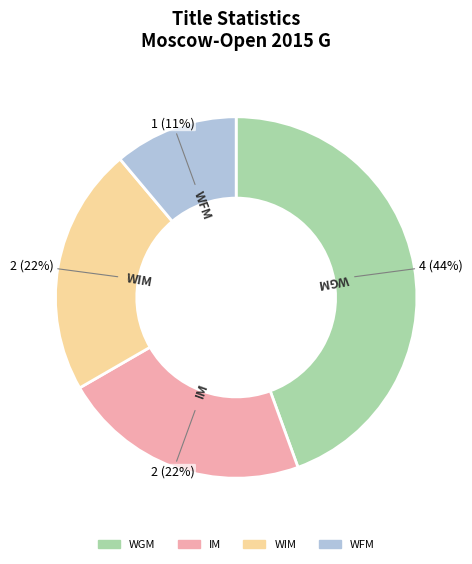

To the nearest percent, what portion does IM represent?

22%